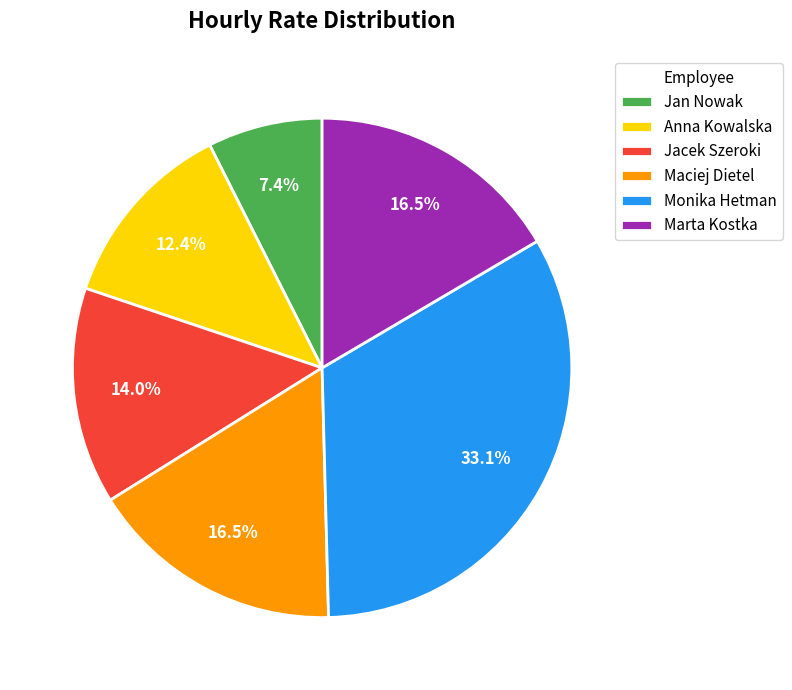

Approximately how many times larger is the value at Marta Kostka compared to Jan Nowak?

2.2